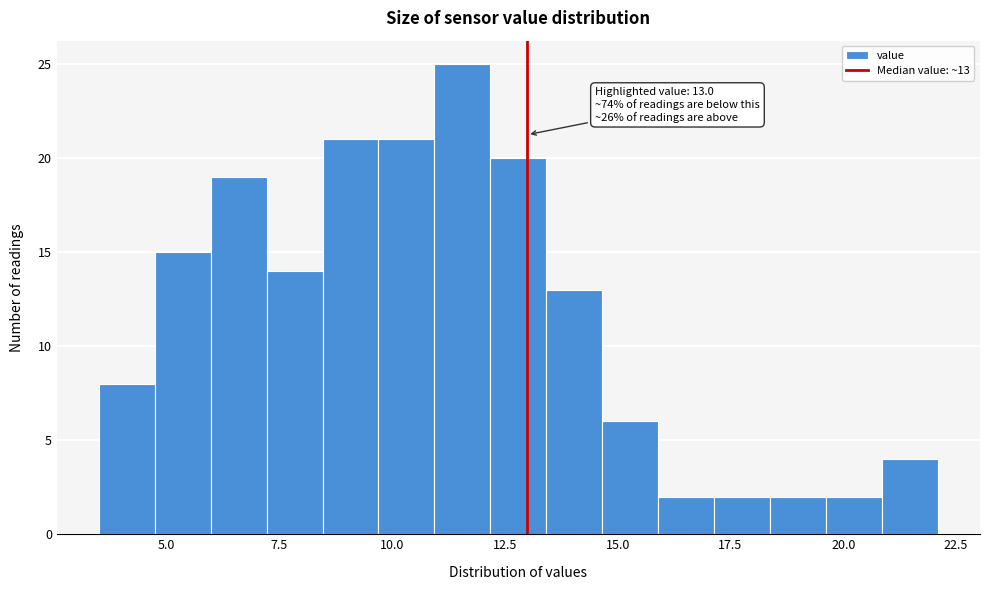

Read against the x-axis, roughly where is the centre of the tallest bar?

11.5